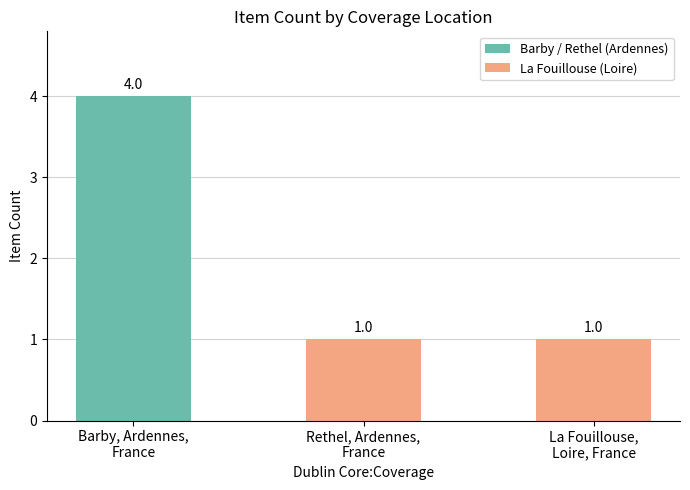

How many series are shown in this chart?

1